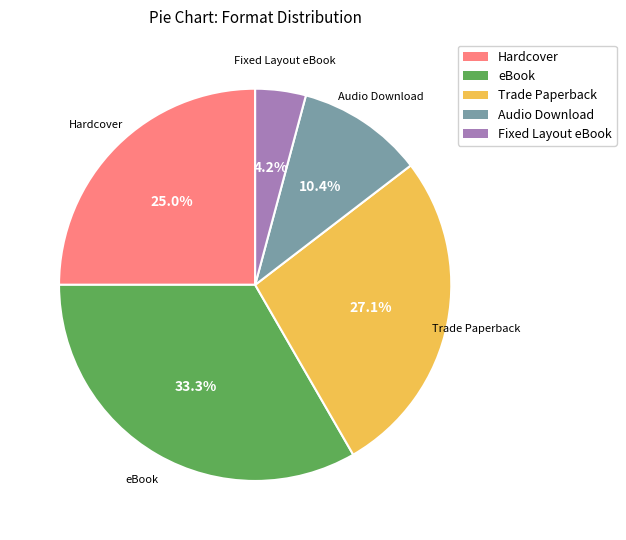

Rank the categories by value from highest to lowest.

eBook, Trade Paperback, Hardcover, Audio Download, Fixed Layout eBook